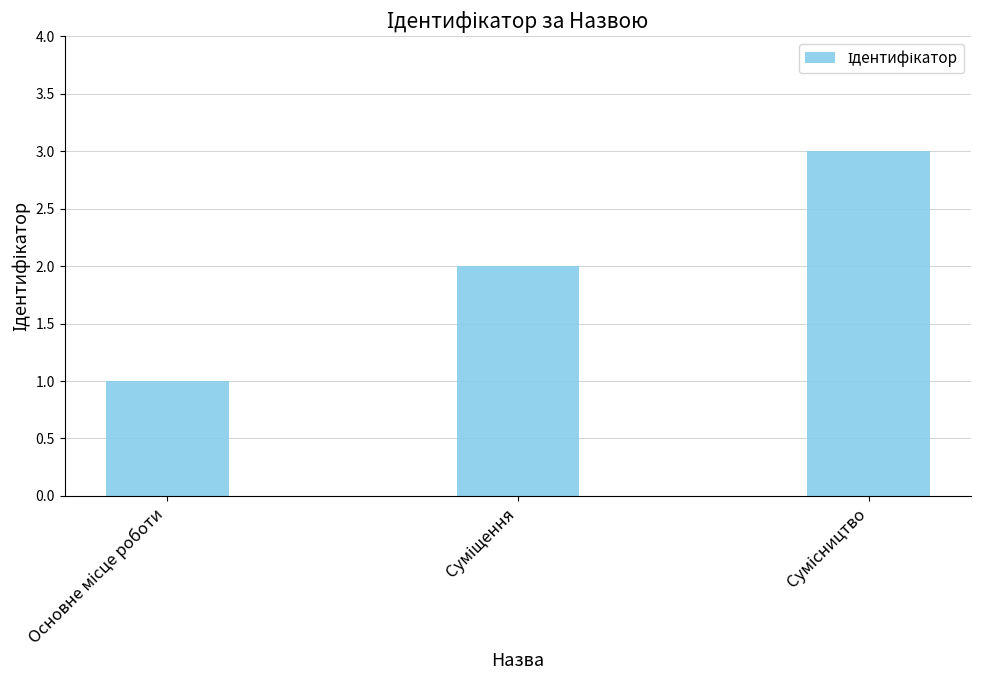

Reading left to right, transcribe all the data shown in this chart.

1	2	3